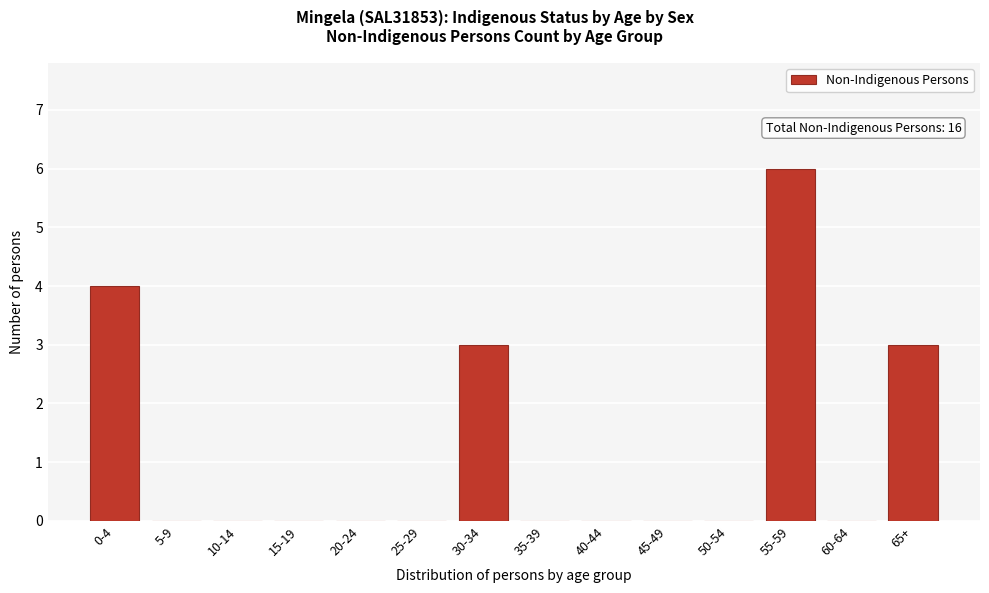

Reading right to left, extract all data points from this chart.

65+=3	60-64=0	55-59=6	50-54=0	45-49=0	40-44=0	35-39=0	30-34=3	25-29=0	20-24=0	15-19=0	10-14=0	5-9=0	0-4=4